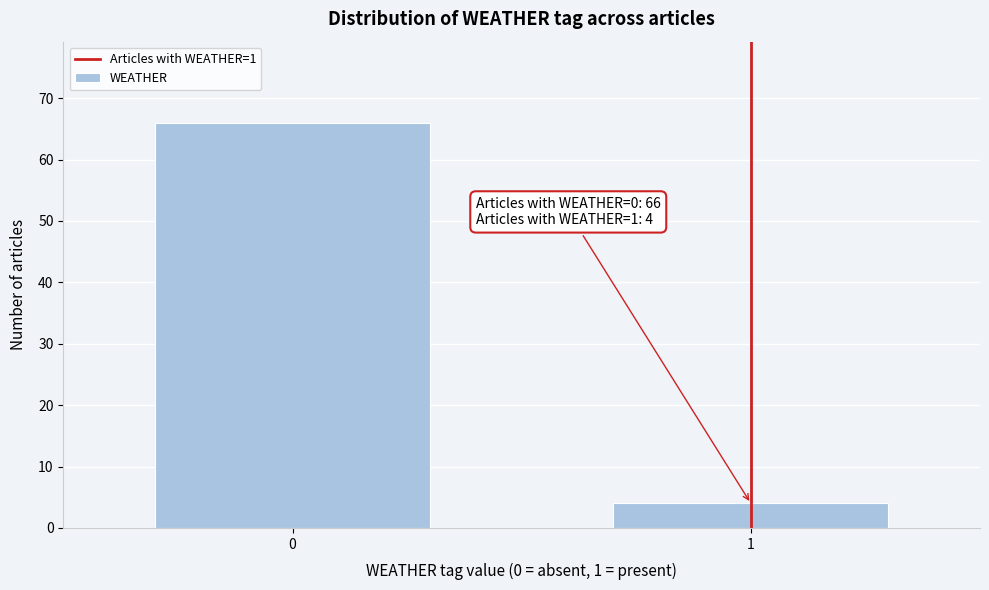

Reading left to right, what are all the values shown in this chart?

0=66	1=4